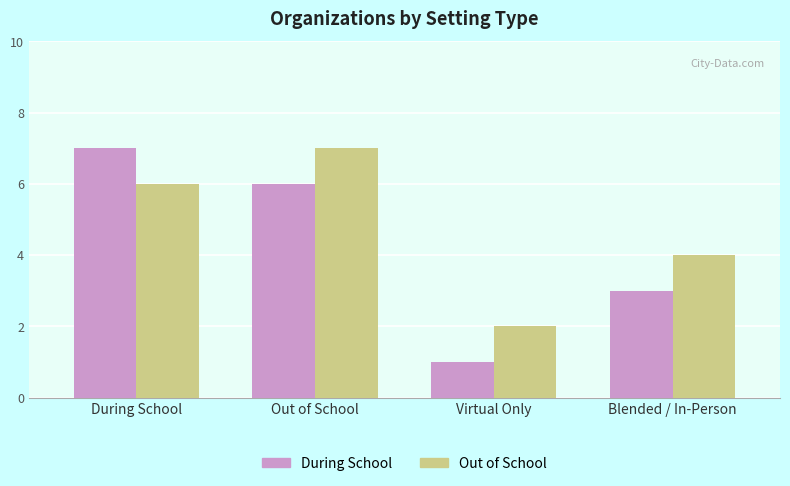

What is the sum of the During School values at During School and Blended / In-Person?

10